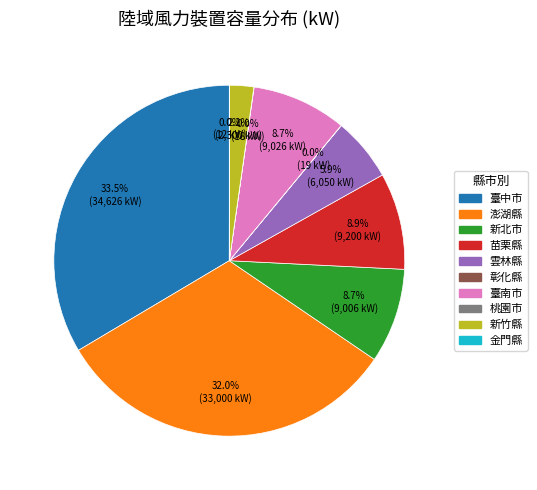

Does any single category account for the majority?

No